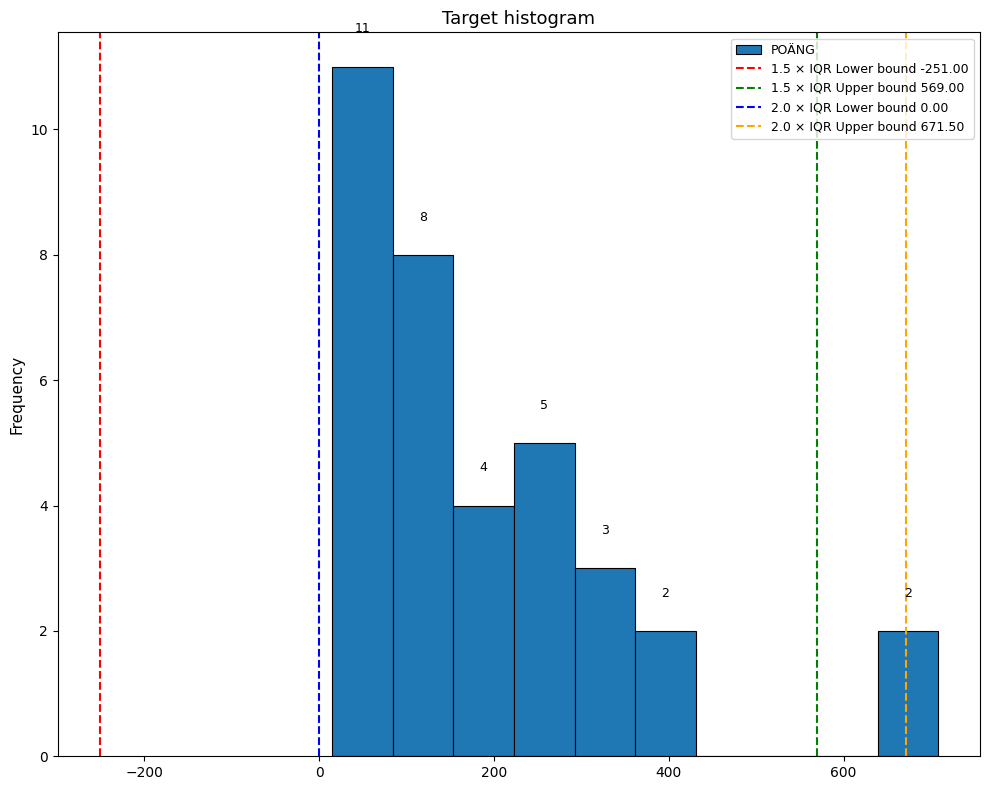

Read against the x-axis, roughly where is the centre of the tallest bar?

40